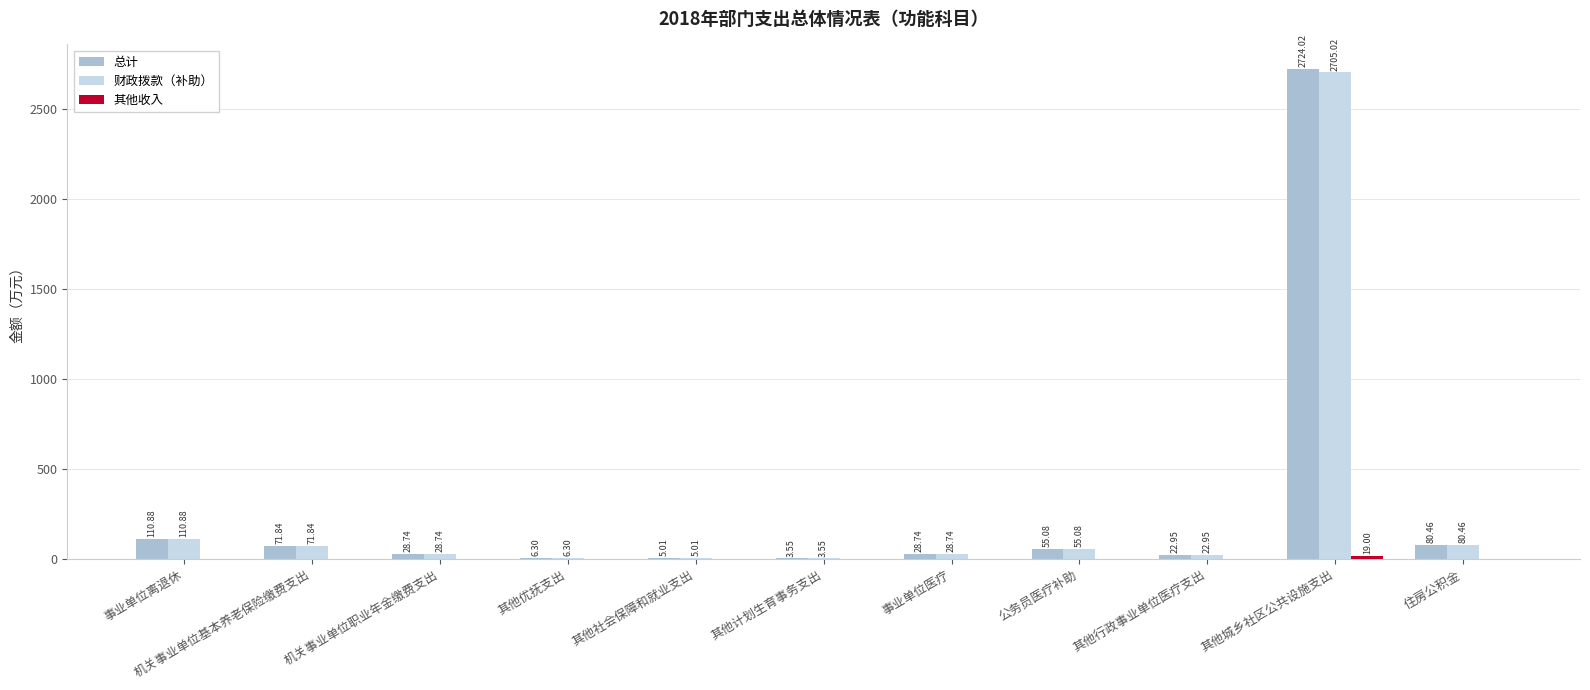

What is the total value across all series at 事业单位离退休?

221.8